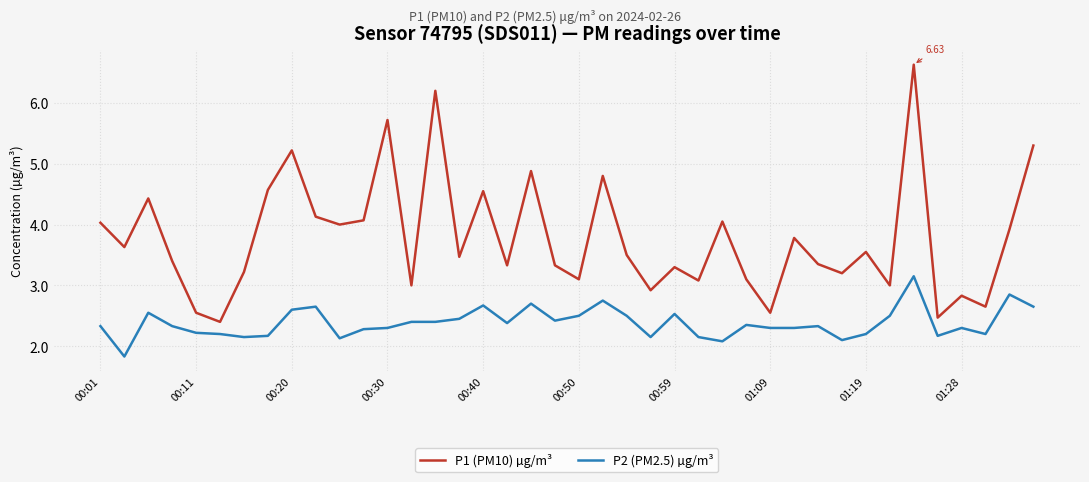

Which series has the largest total across all categories?

P1 (PM10) µg/m³